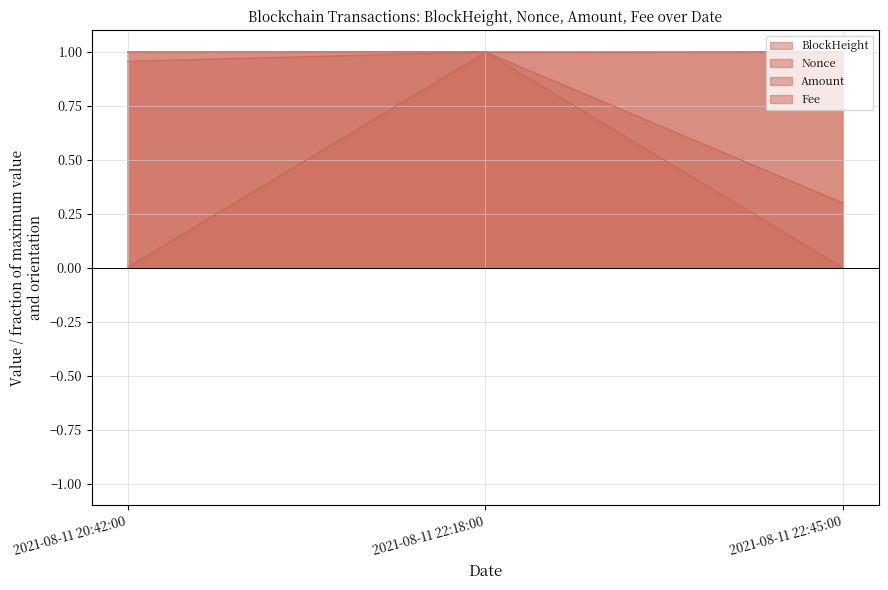

What is the sum of all Nonce values?

2.0